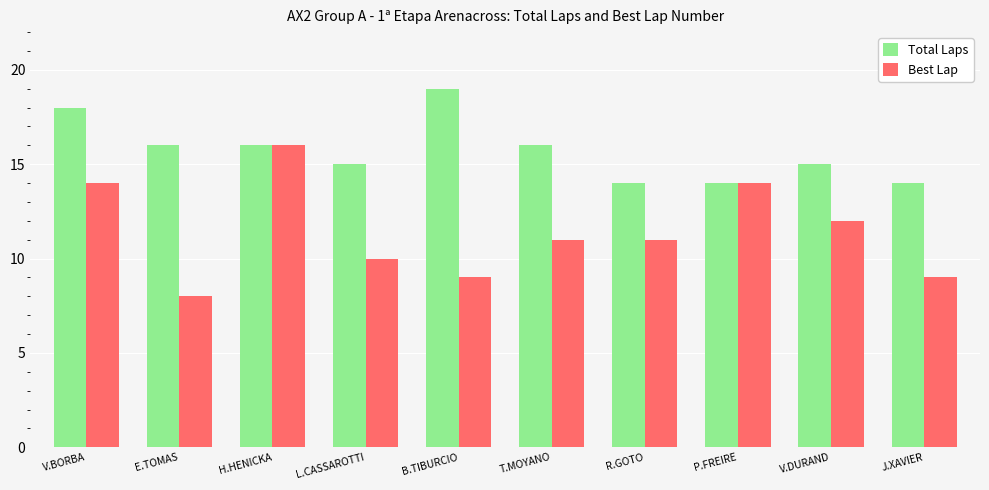

What is the label of the 6th bar from the right?

B.TIBURCIO